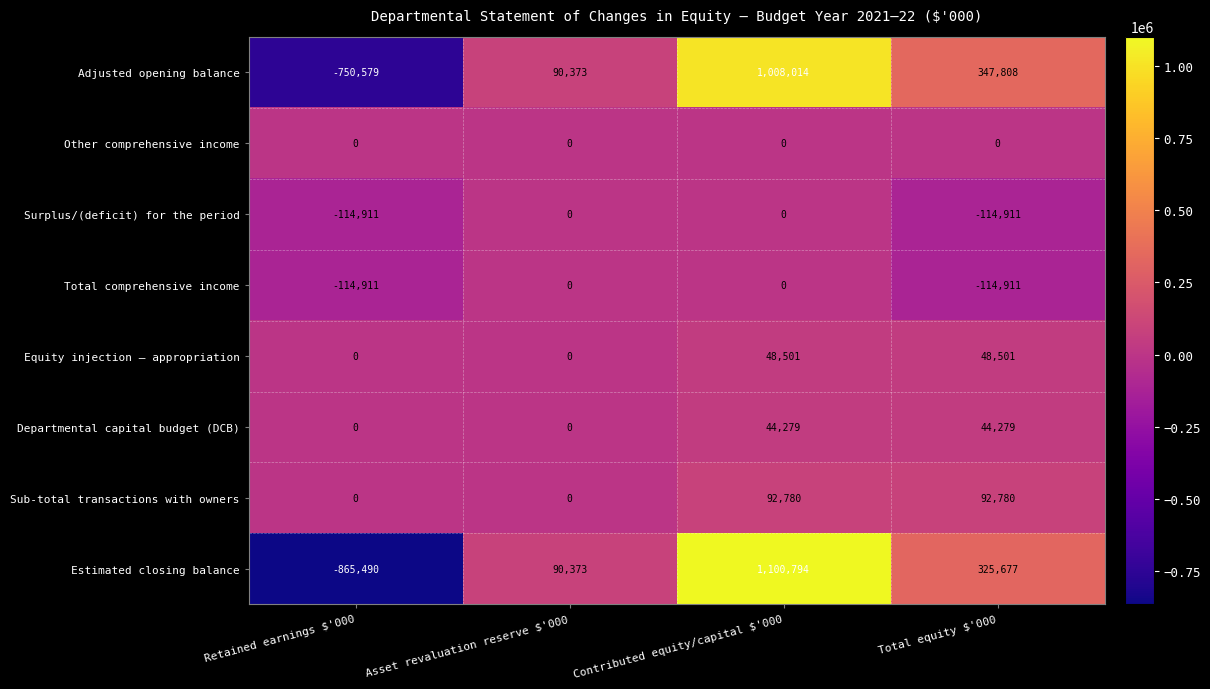

Count the Surplus/(deficit) for the period values in the range -114911 to 0.

4